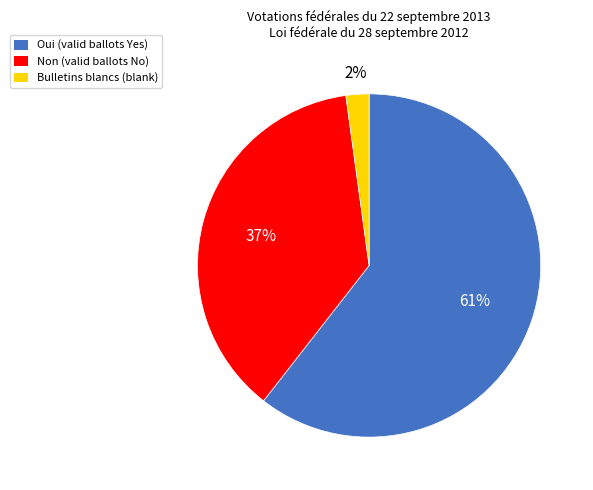

True or false: Bulletins blancs accounts for 11% of the total.

False